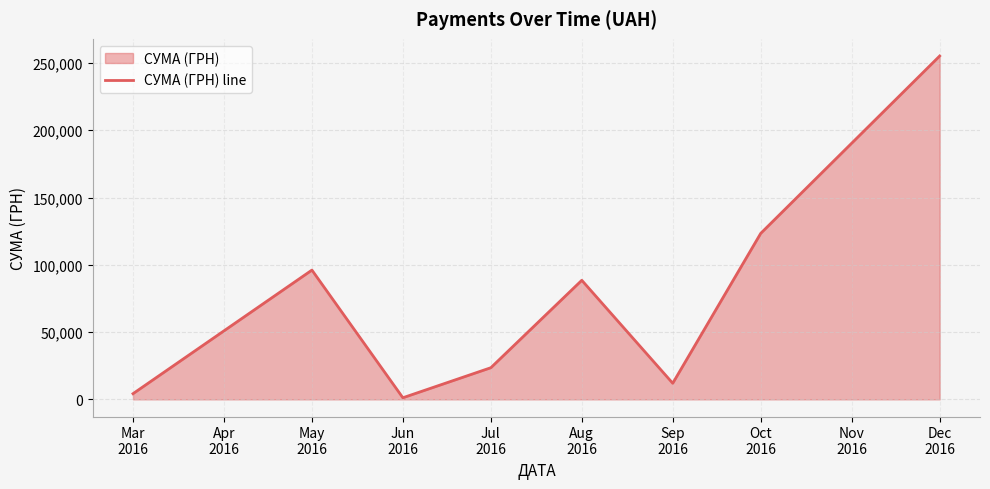

The value at May
2016 is 2052.5. True or false?

False